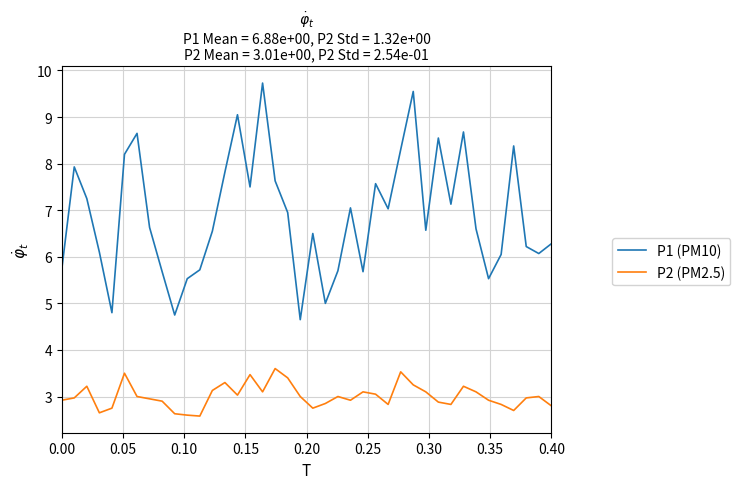

What is the greatest value displayed?

9.7